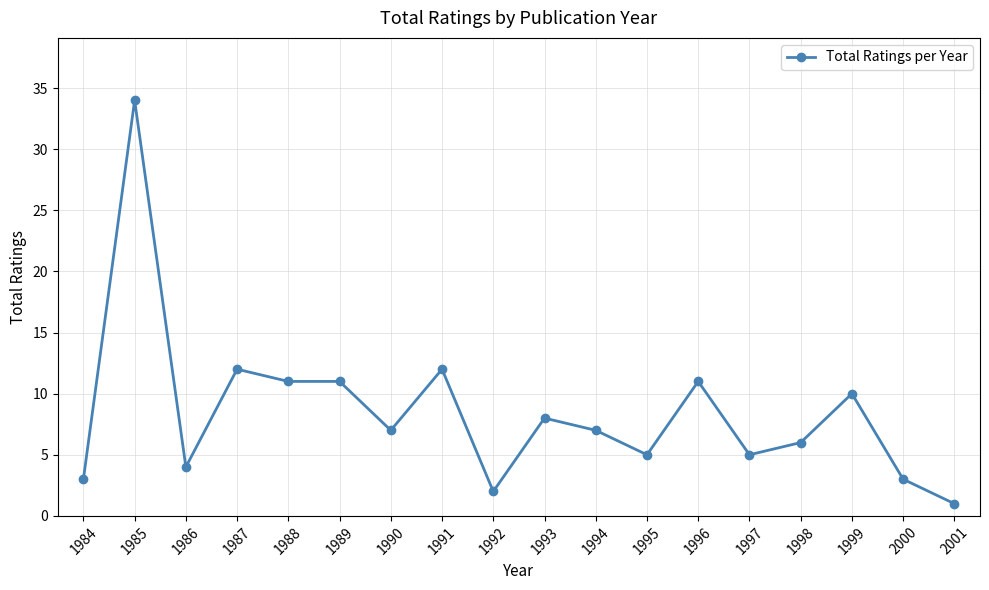

What is the difference between the maximum and minimum values?

33